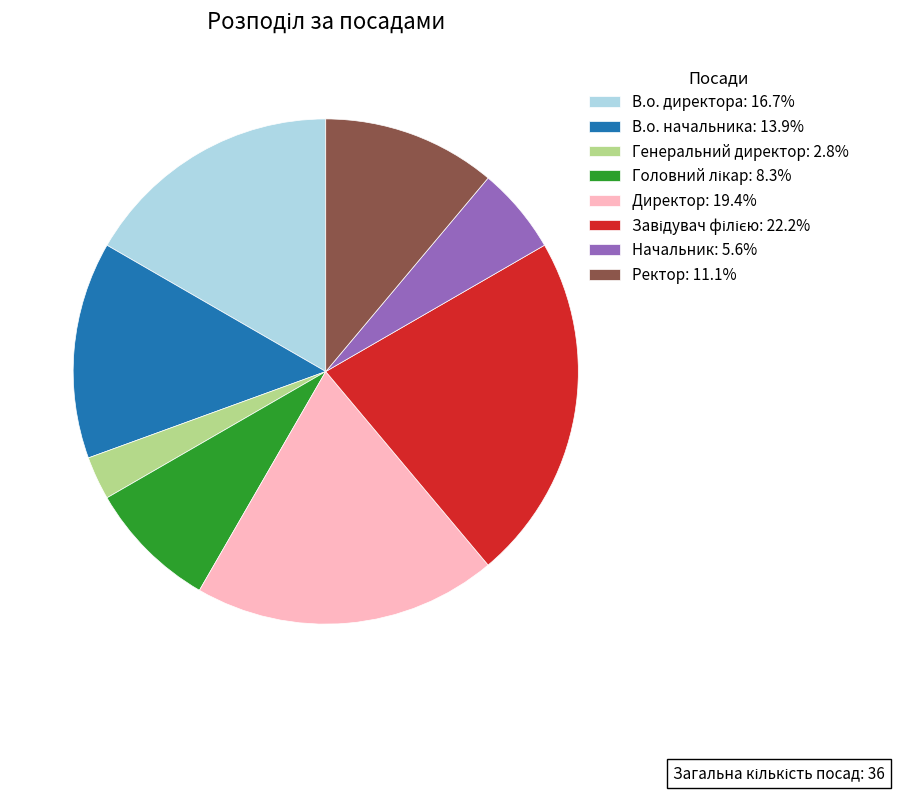

What is the ratio of the value at Директор: 19.4% to the value at Генеральний директор: 2.8%?

7.0